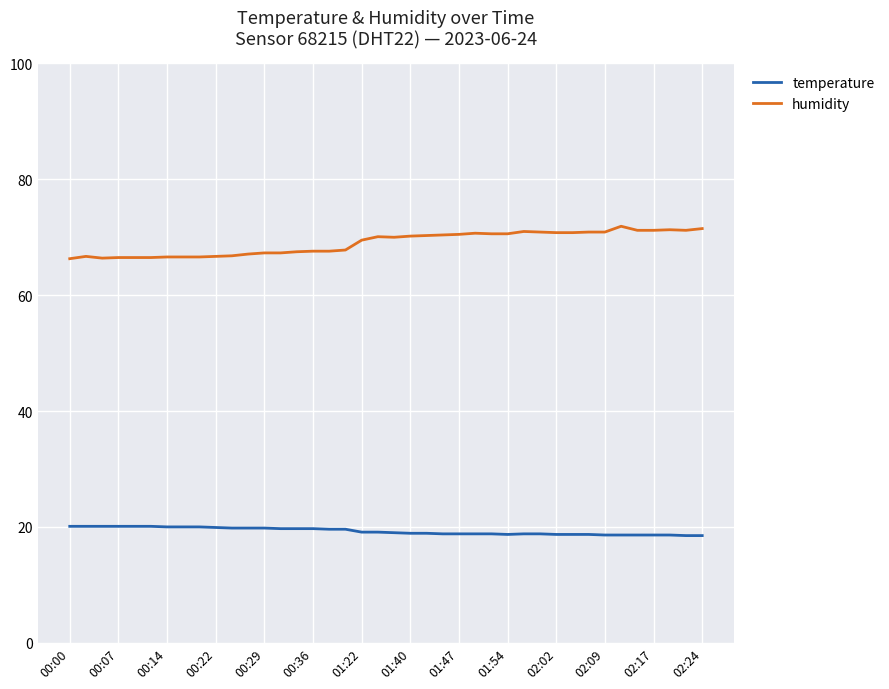

What is the highest value of the temperature series?

20.1